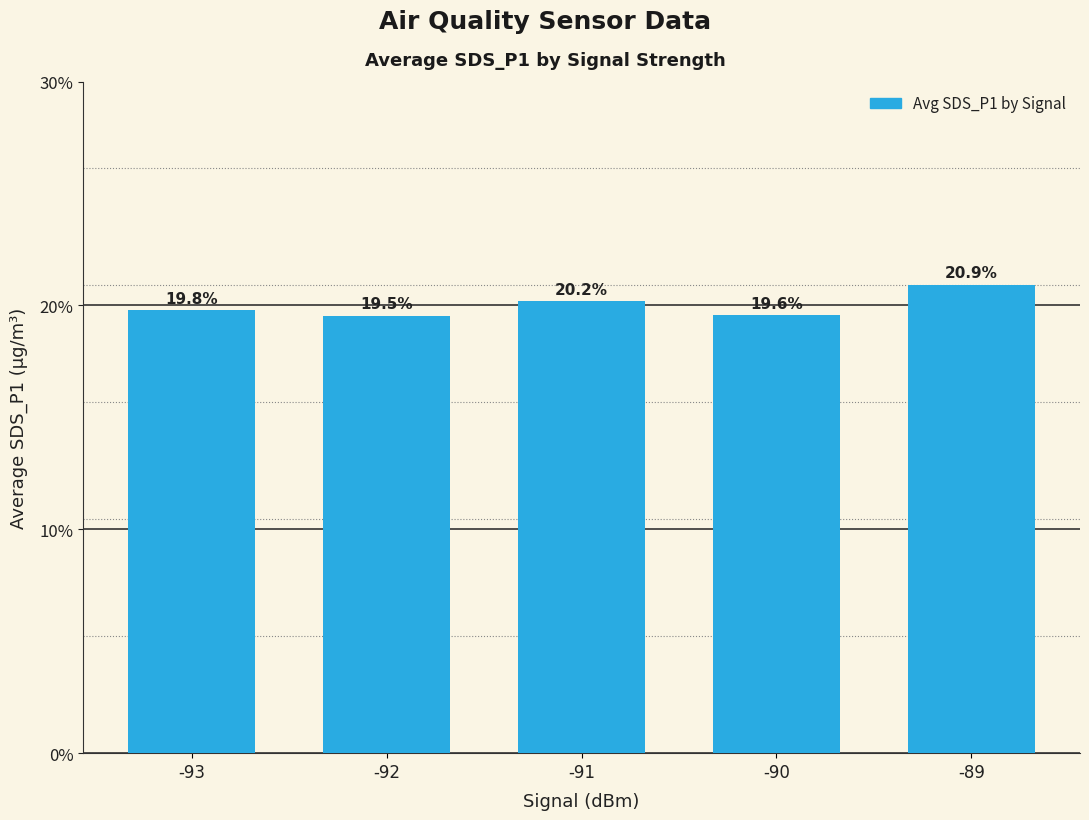

Rank the categories by value from lowest to highest.

-92, -90, -93, -91, -89